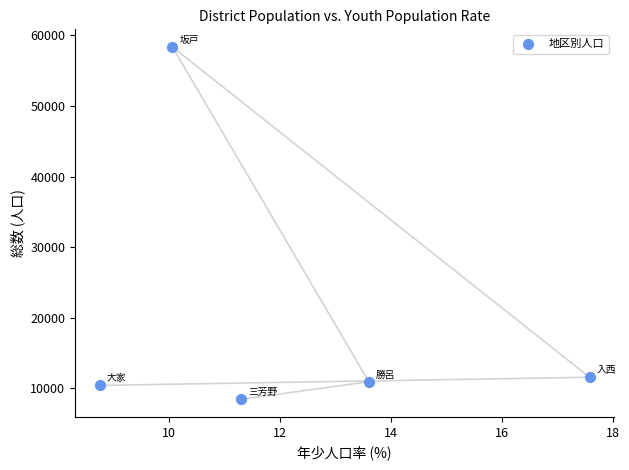

What is the average Y value?

19944